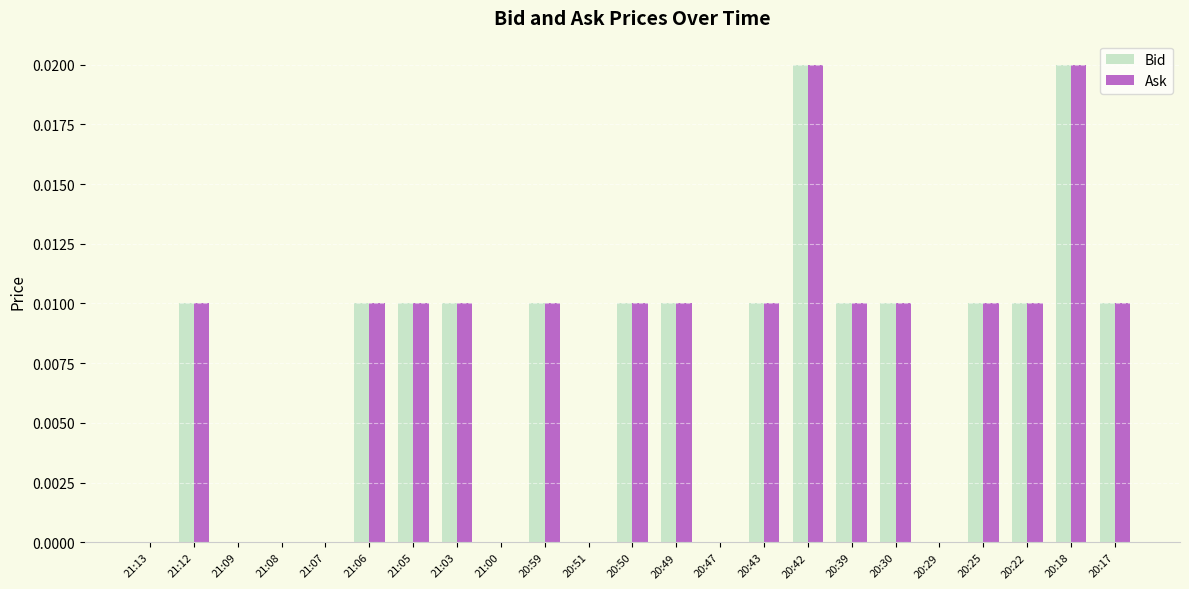

True or false: Bid has a value of 0.0 at 20:18.

True